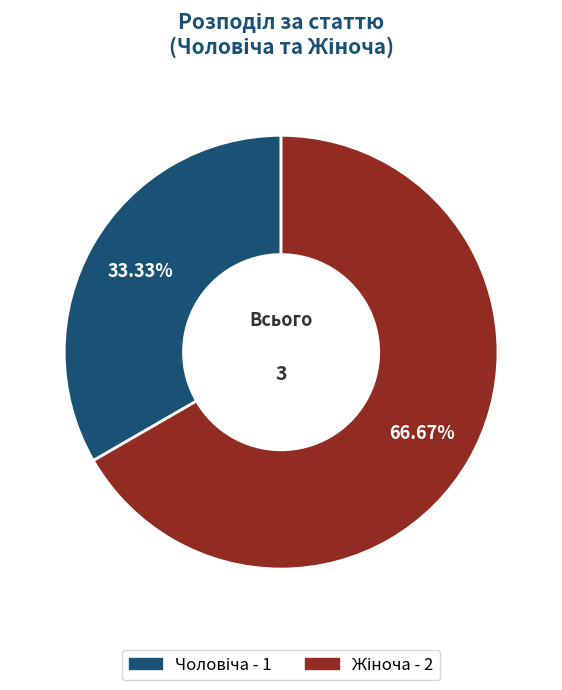

Is there a majority slice in this chart?

Yes